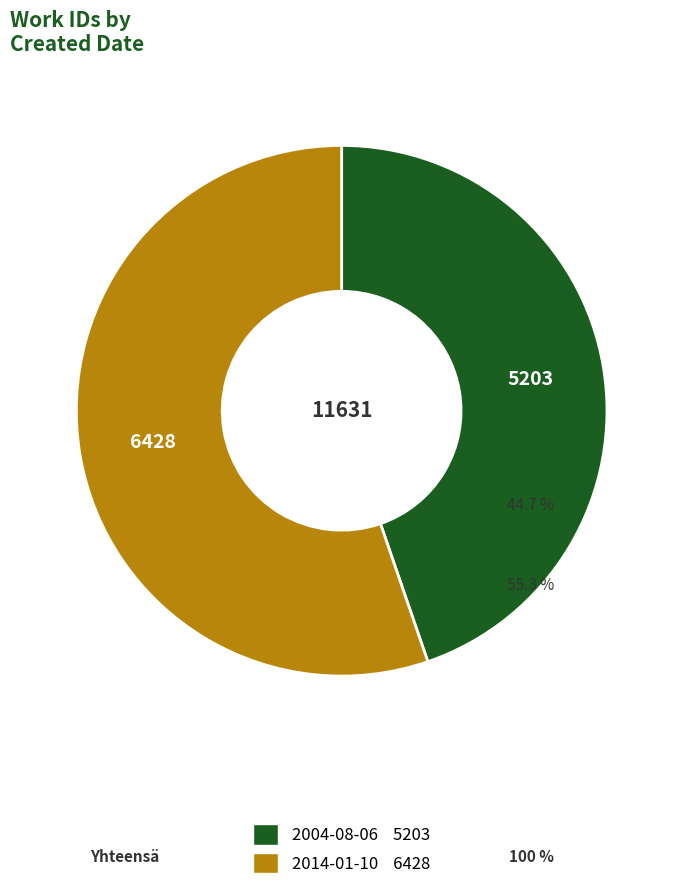

Approximately how many times larger is the value at 2004-08-06 compared to 2014-01-10?

0.8